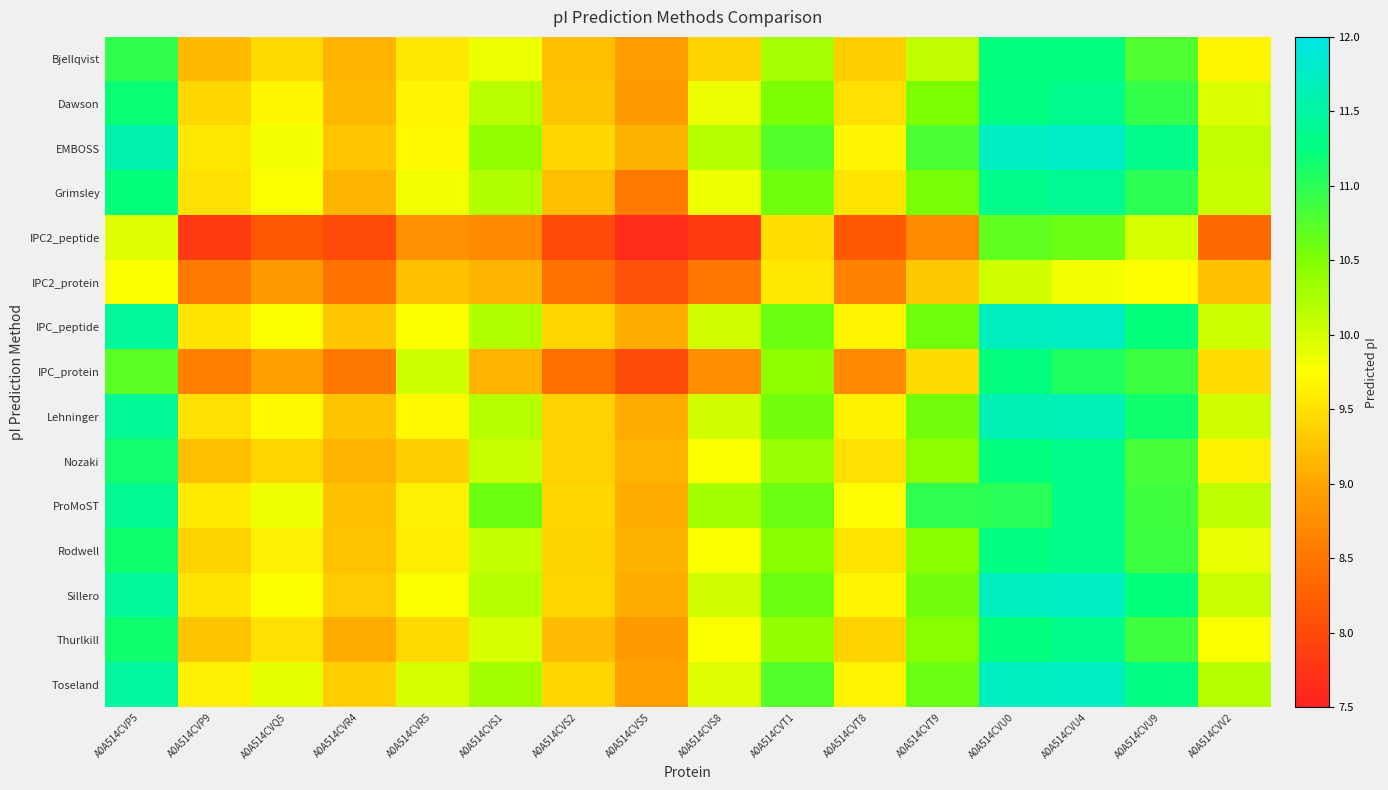

Rank the series by their maximum value, from lowest to highest.

IPC2_protein, IPC2_peptide, Bjellqvist, IPC_protein, Nozaki, Rodwell, Thurlkill, Dawson, Grimsley, ProMoST, Lehninger, Sillero, Toseland, IPC_peptide, EMBOSS